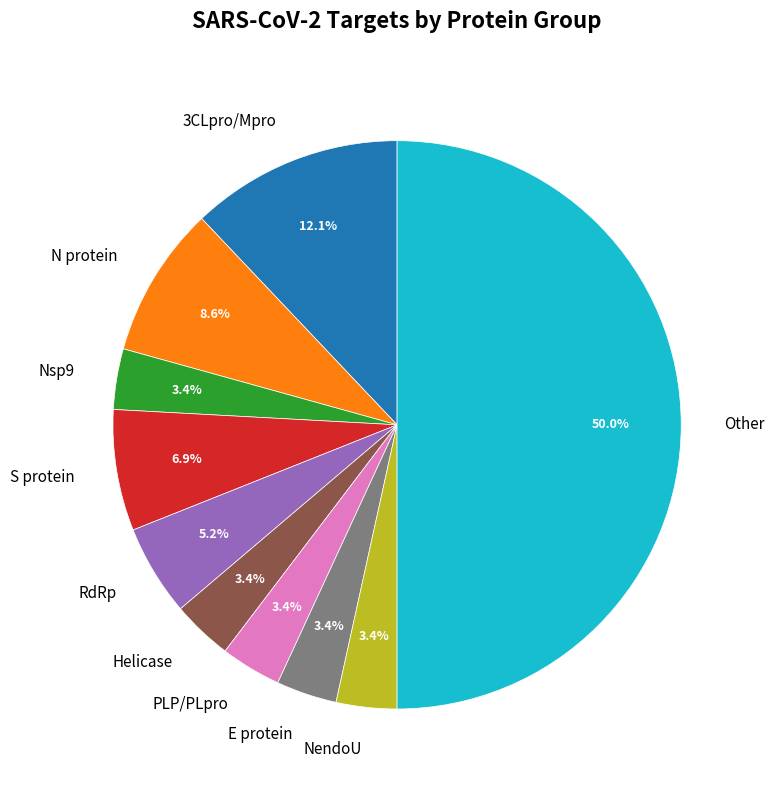

Is RdRp the majority of the pie?

No